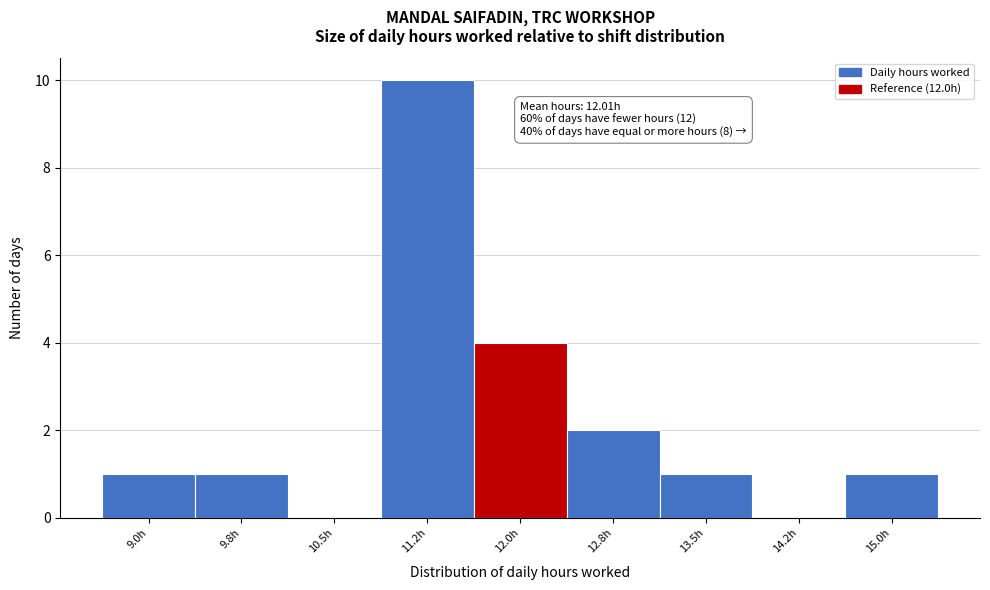

Where is the data nearest to the value 5?

12.0h